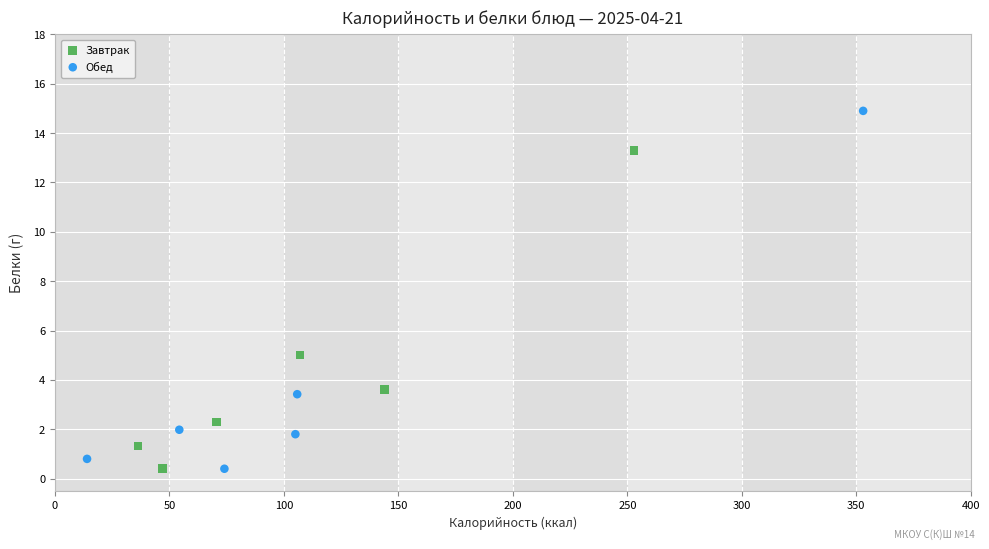

Which series contains the highest Y value?

Обед